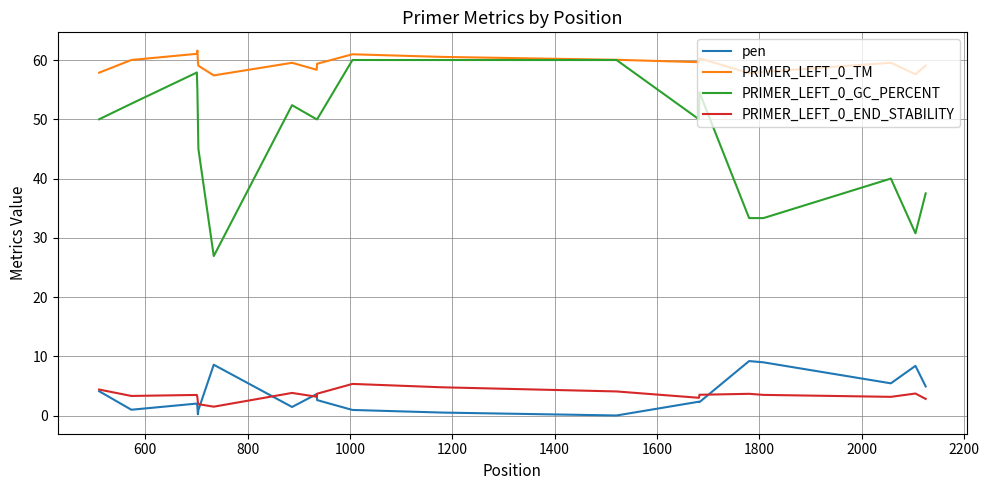

True or false: PRIMER_LEFT_0_GC_PERCENT and PRIMER_LEFT_0_END_STABILITY cross at least once.

False